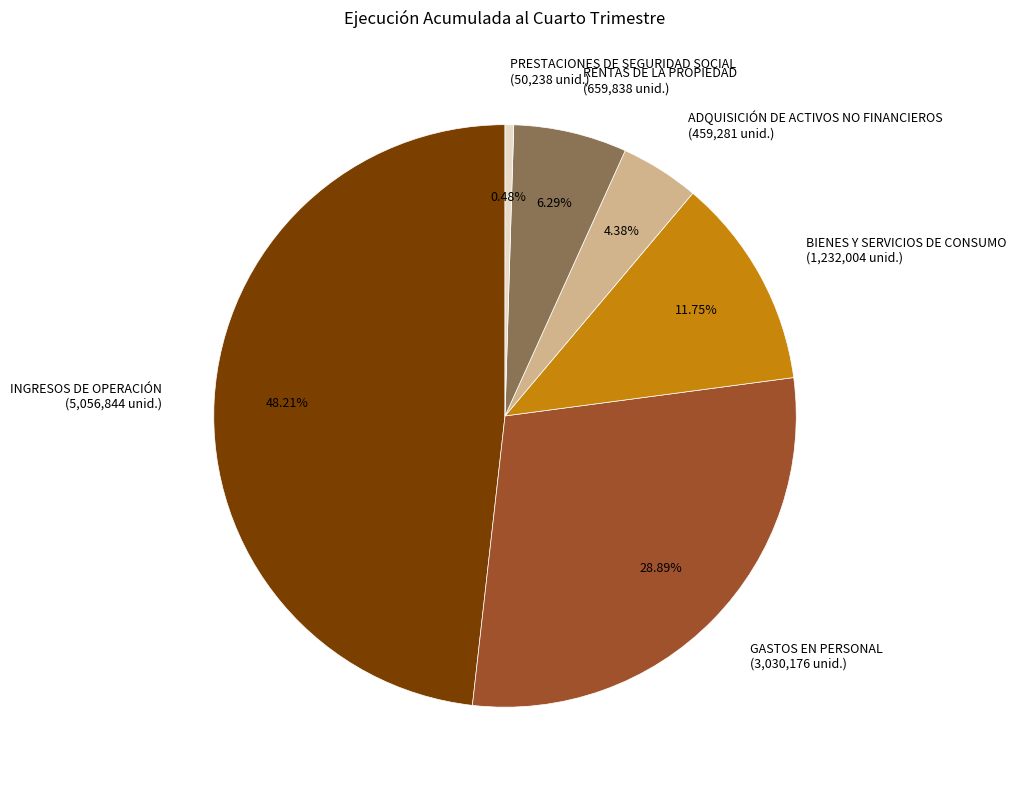

Is BIENES Y SERVICIOS DE CONSUMO the majority of the pie?

No